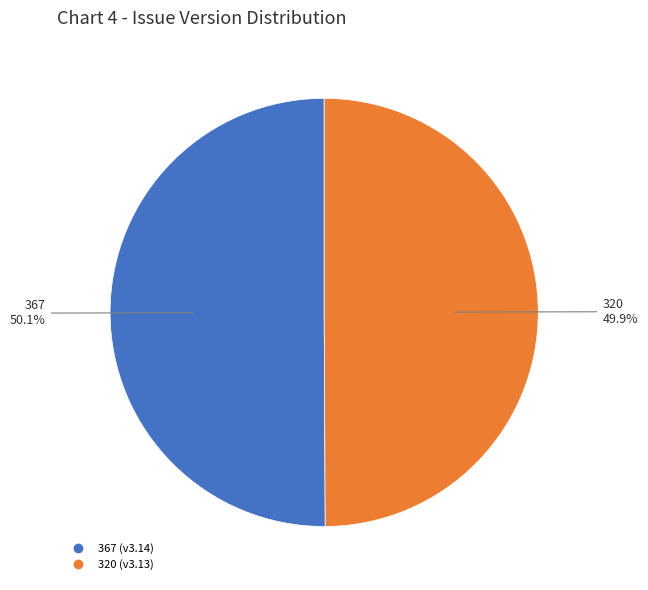

Is it true that 367 is 50% of the pie?

True